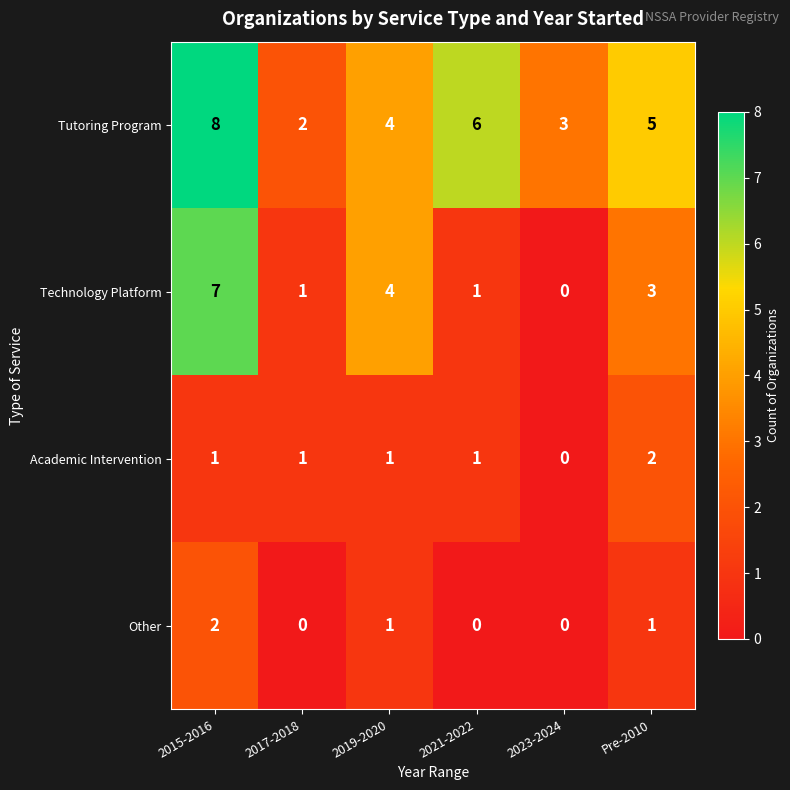

The Technology Platform series shows 7 at 2015-2016. True or false?

True